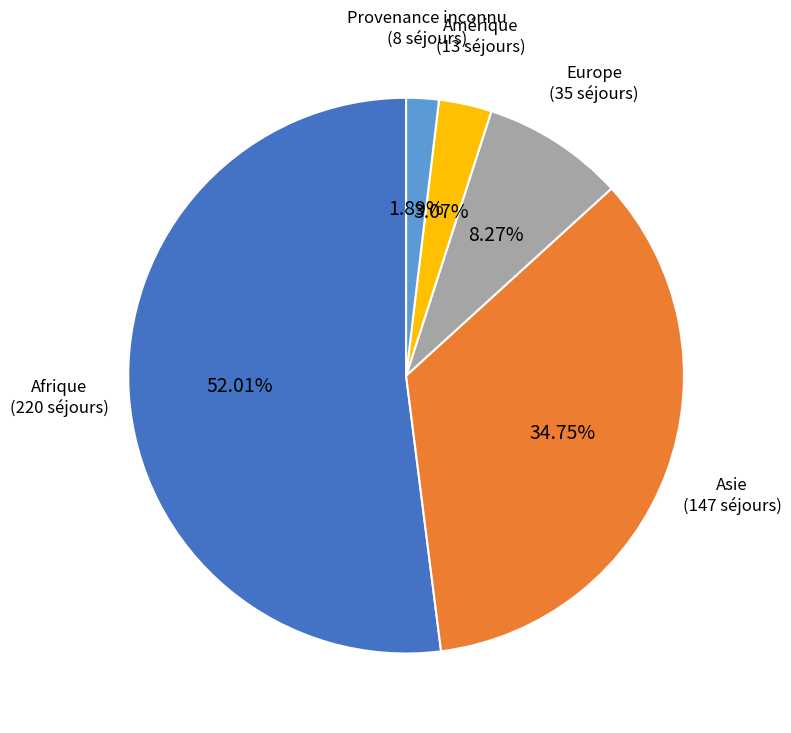

Between Provenance inconnu and Afrique, which is larger?

Afrique